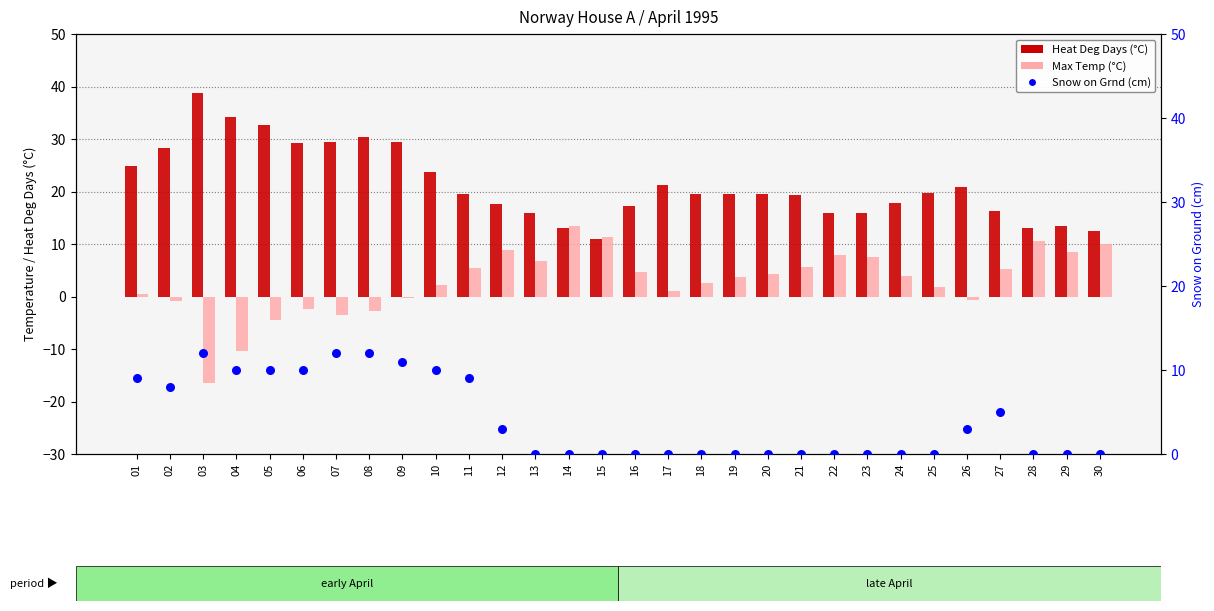

At which category is the sum across all series the highest?

09